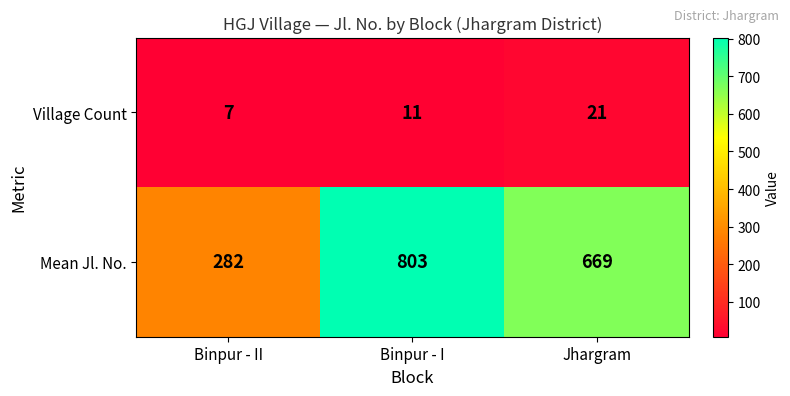

Which series has the largest range (max minus min)?

Mean Jl. No.